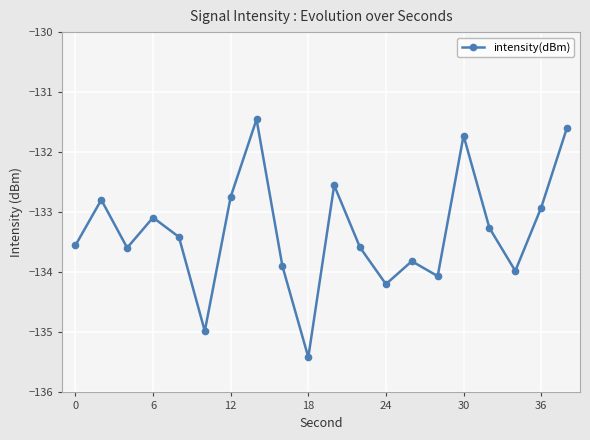

What is the sum of all values?

-2666.6